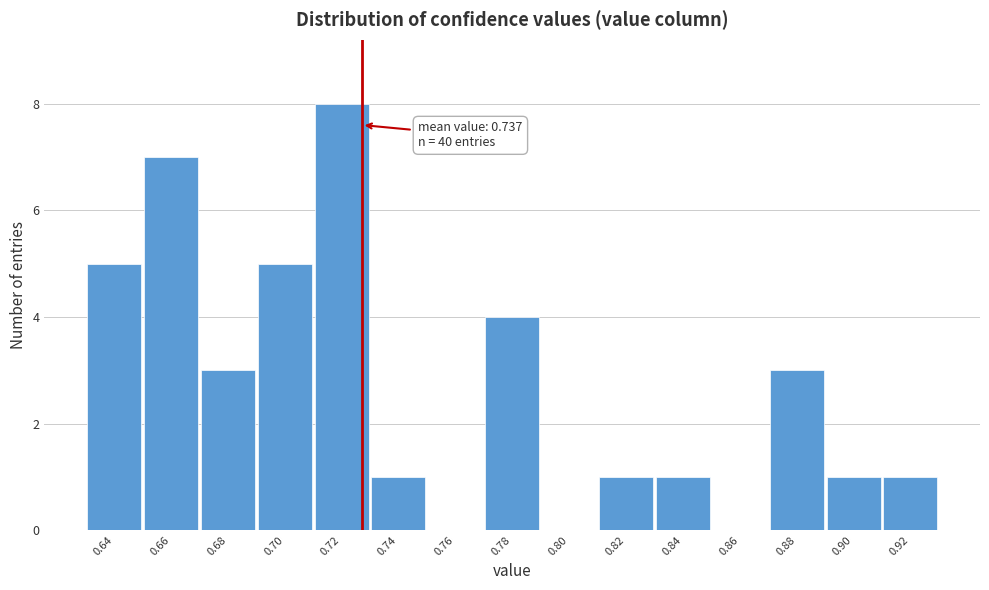

Reading right to left, extract all data points from this chart.

0.92=1	0.90=1	0.88=3	0.86=0	0.84=1	0.82=1	0.80=0	0.78=4	0.76=0	0.74=1	0.72=8	0.70=5	0.68=3	0.66=7	0.64=5